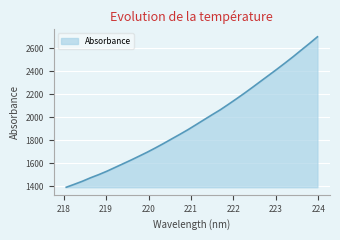

What is the greatest value displayed?

2699.1